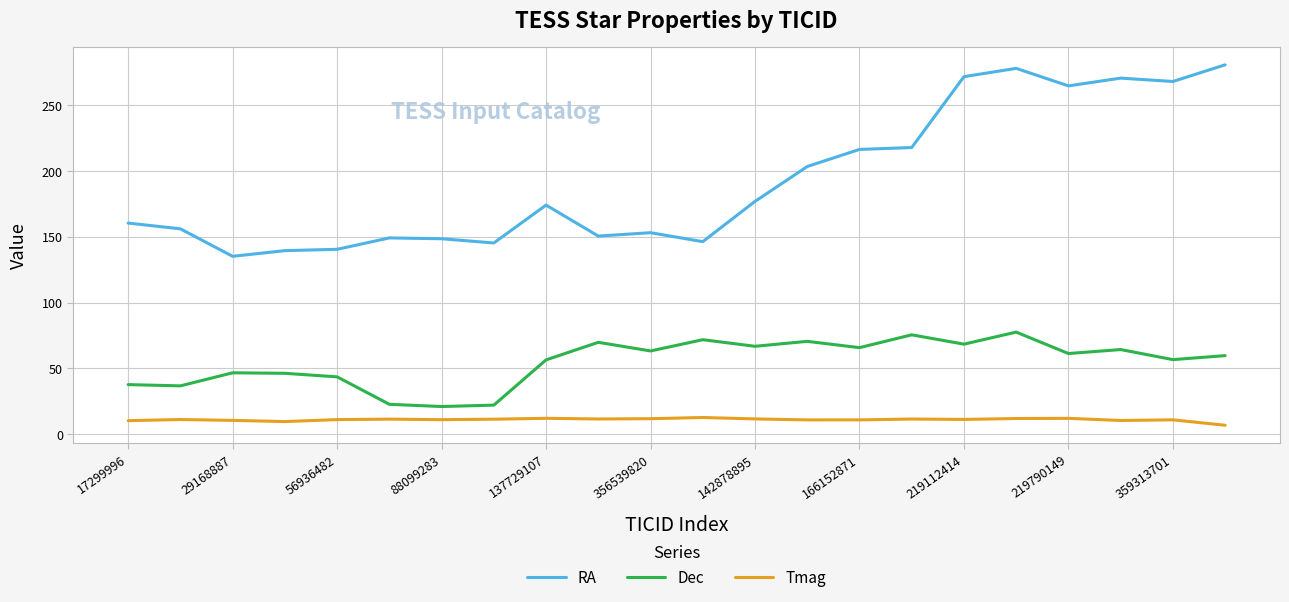

How many lines are shown in the chart?

3